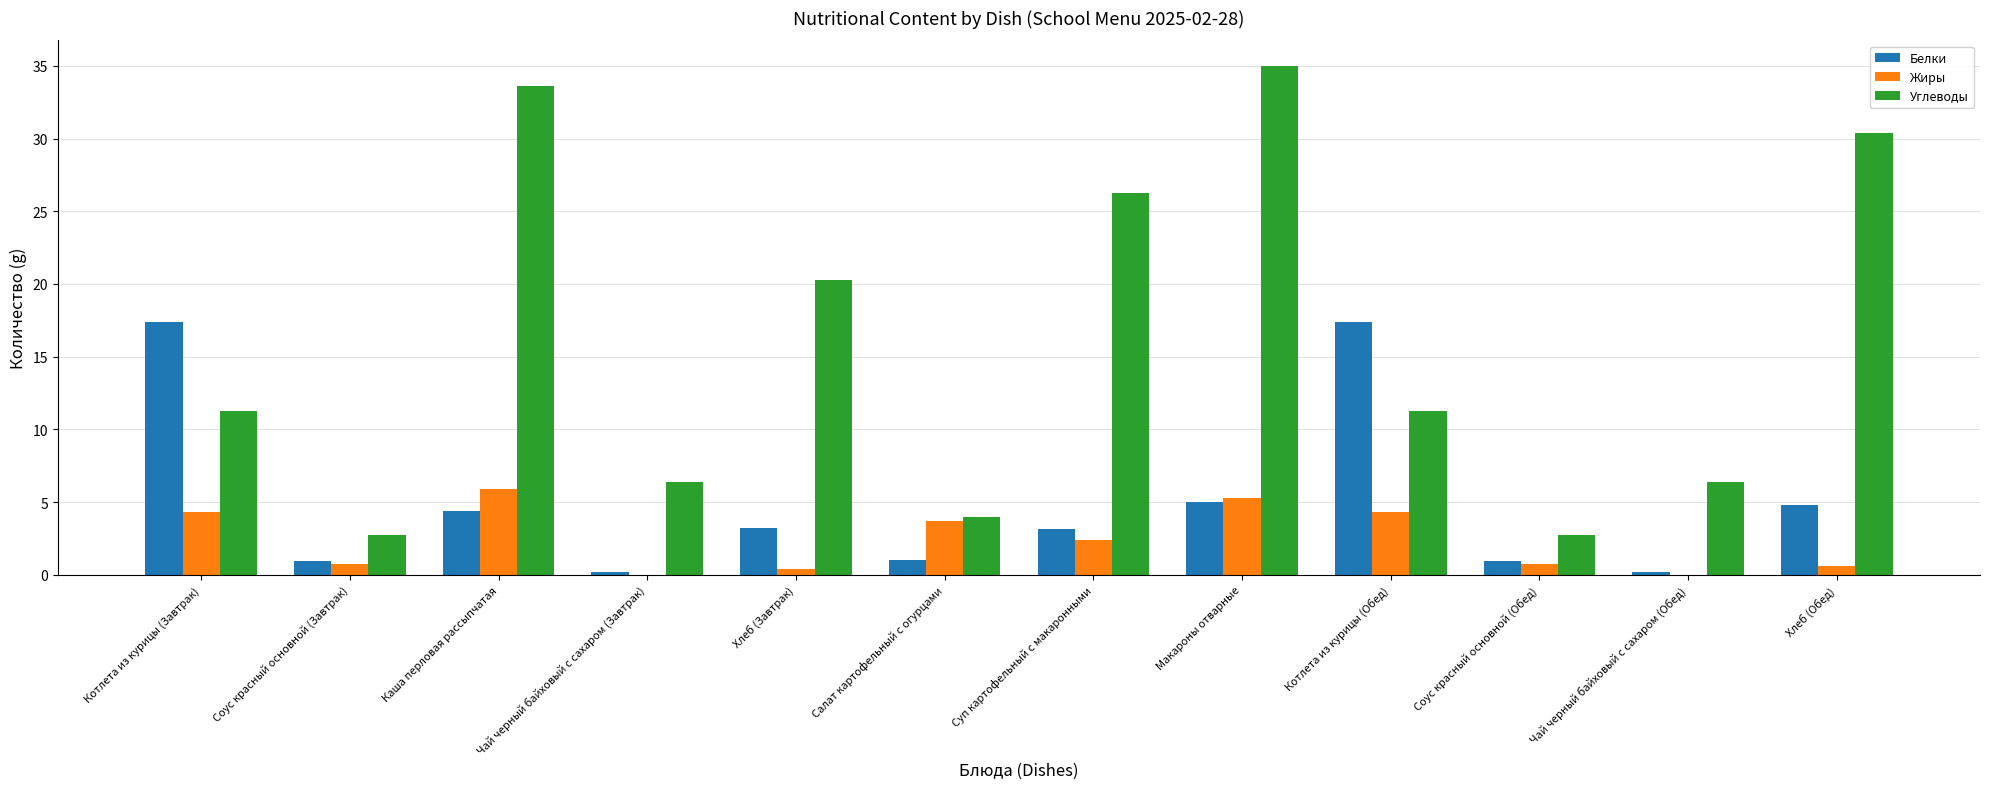

Read the Углеводы value at Суп картофельный с макаронными.

26.3